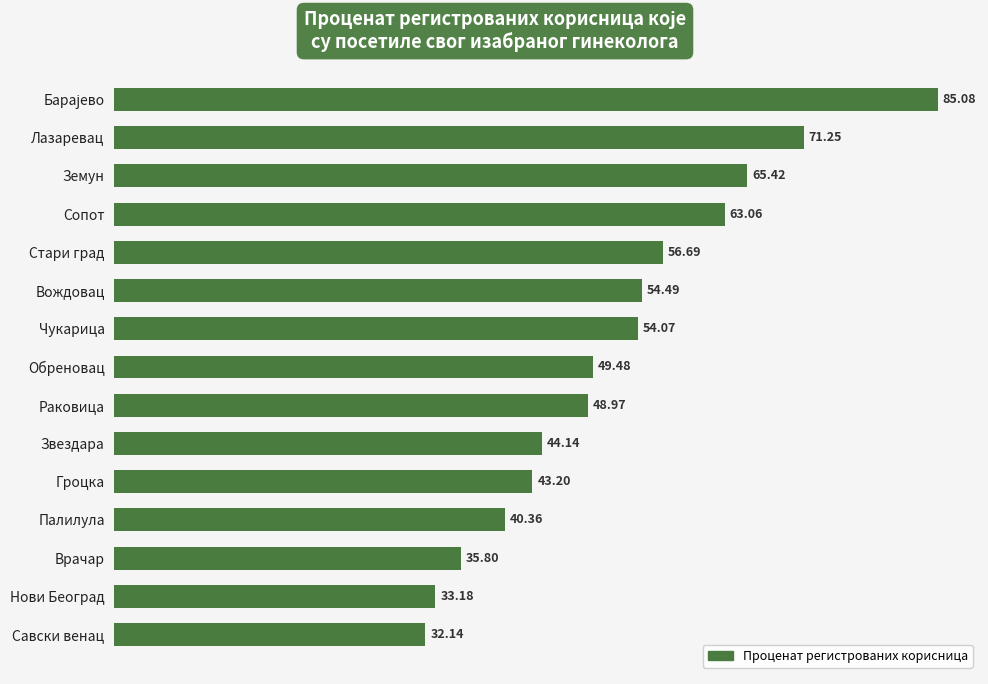

Are the bars horizontal?

Yes